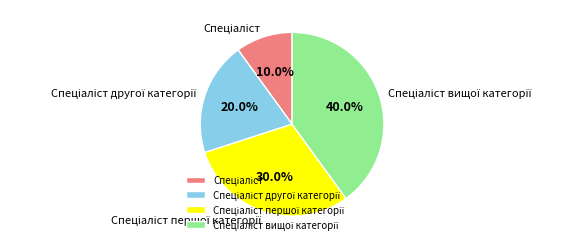

Is there any slice that represents more than half of the pie?

No